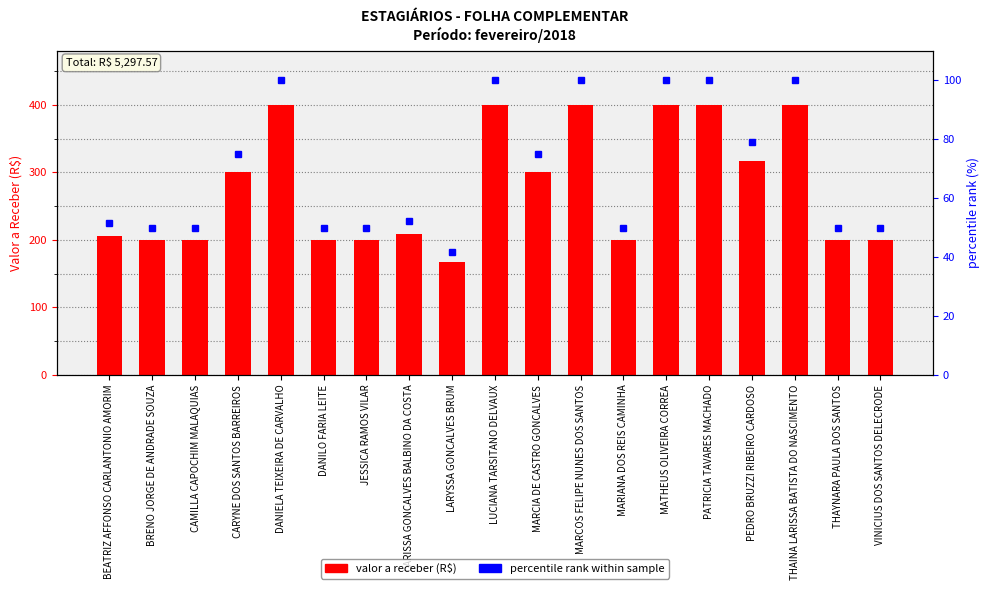

Does the chart contain stacked bars?

No